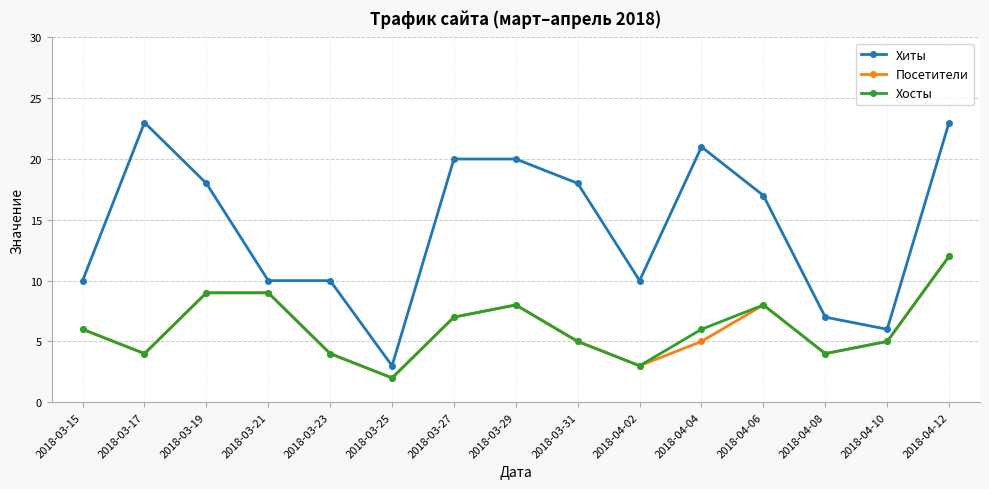

The value of Хиты at 2018-03-23 is 10. True or false?

True